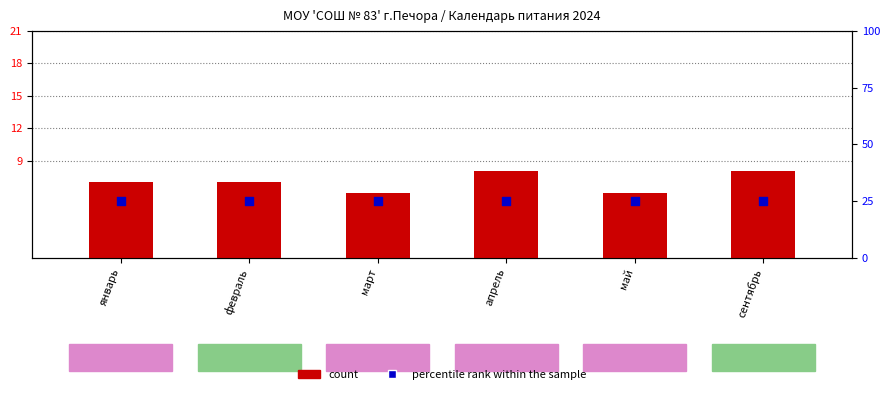

What are all the series names shown in the legend?

count, percentile rank within the sample